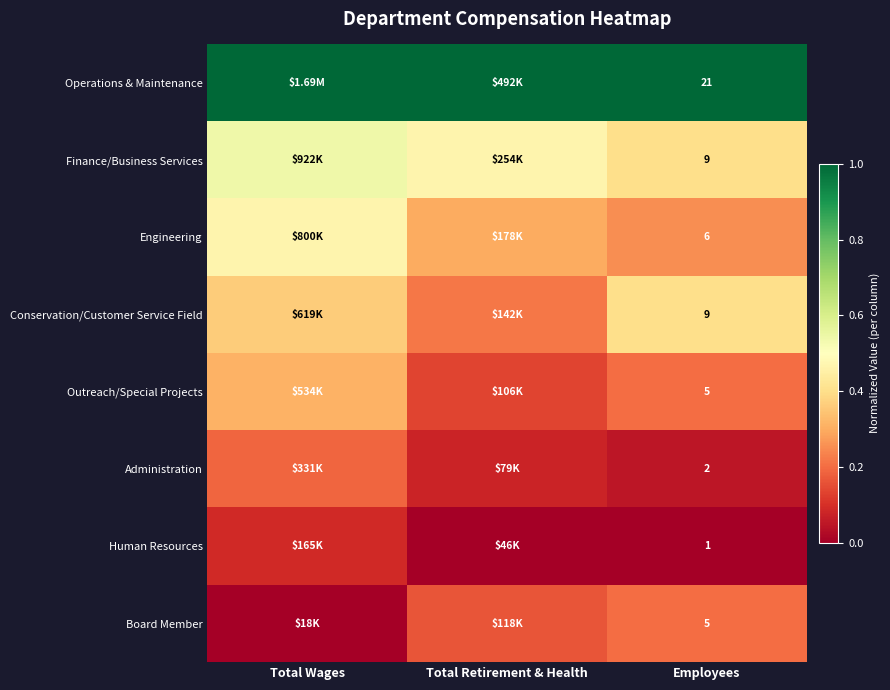

The value of Board Member at Employees is 0.2. True or false?

True